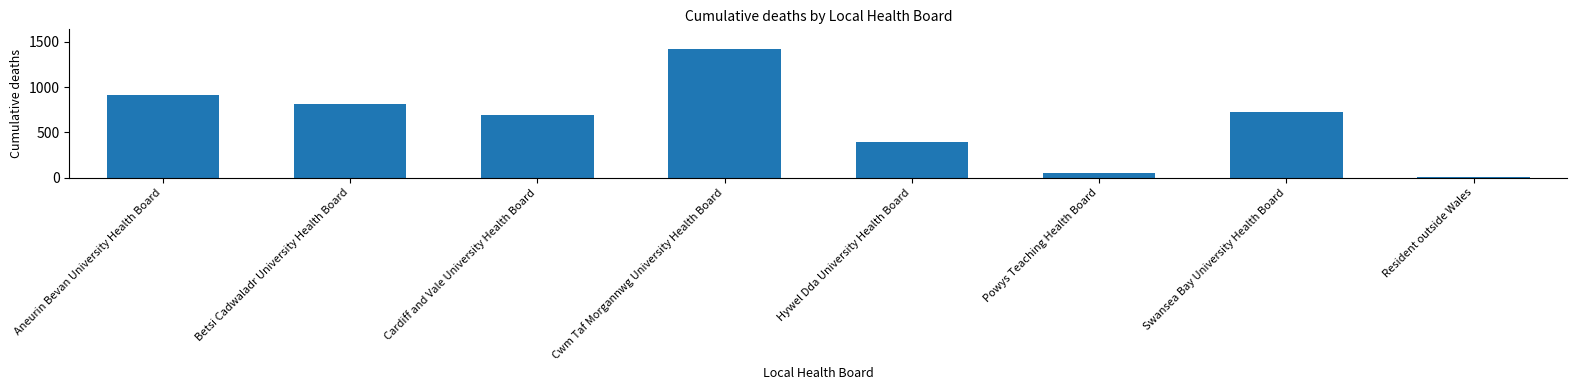

What is the label of the 5th bar from the left?

Hywel Dda University Health Board